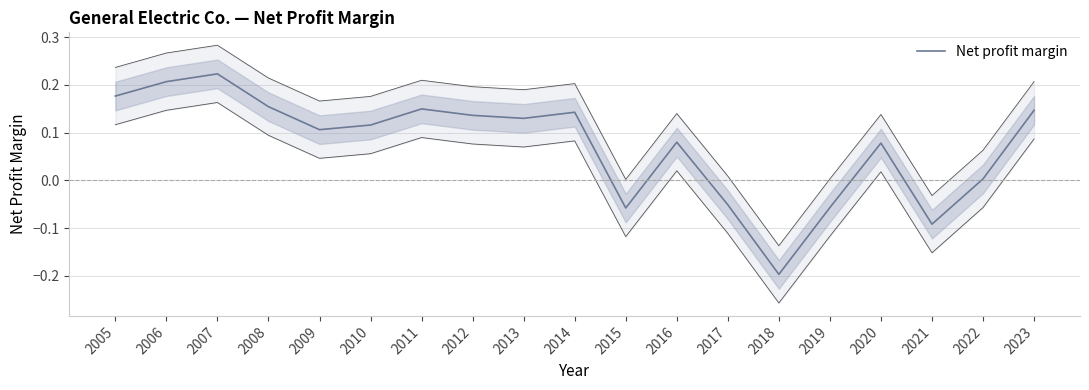

Reading left to right, list all the values displayed in this chart.

0.2	0.2	0.2	0.2	0.1	0.1	0.1	0.1	0.1	0.1	-0.1	0.1	-0.1	-0.2	-0.1	0.1	-0.1	0.0	0.1